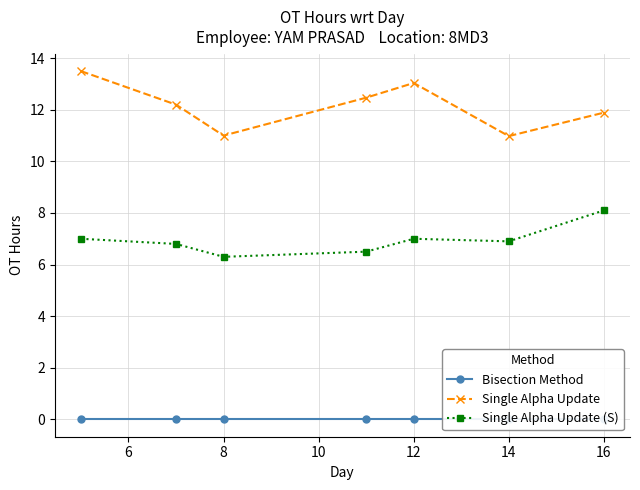

What is the difference between the maximum and minimum values in the Single Alpha Update (S) series?

1.8